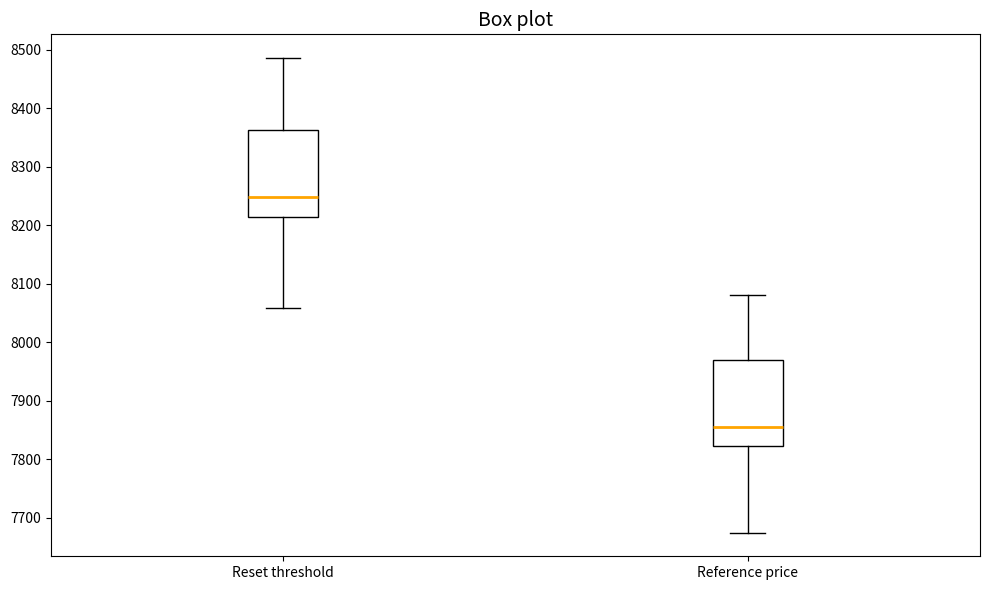

Reading left to right, read every box against the y-axis: the position of its median line, the range the box covers, and the ends of its whiskers. The values are not printed on the chart, so give them approximately, as read against the axis.

Reset threshold: median 8250, box 8210 to 8360, whiskers 8060 to 8490
Reference price: median 7850, box 7820 to 7970, whiskers 7670 to 8080